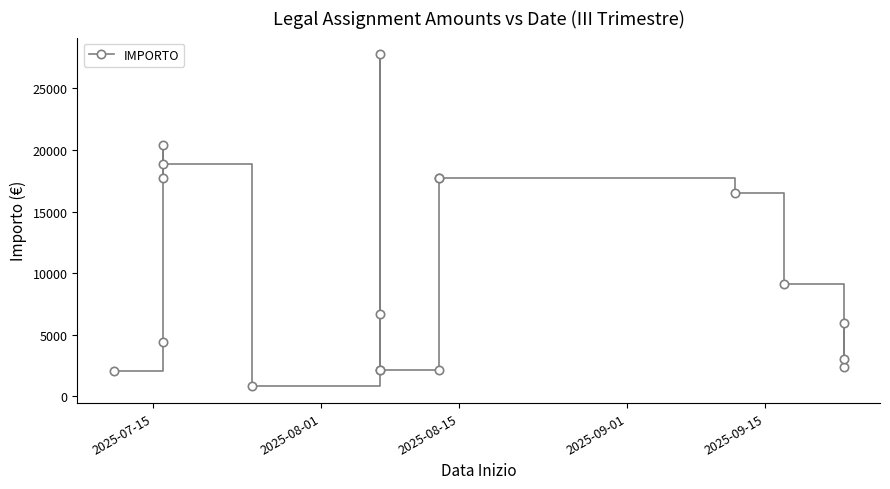

Reading left to right, extract all data points from this chart.

2042.2	4416.8	20430.0	17686.1	18822.6	795.8	6644.6	2127.4	27778.7	2127.4	2127.4	17722.7	17722.7	16528.9	9096.3	2365.7	3037.8	5977.2